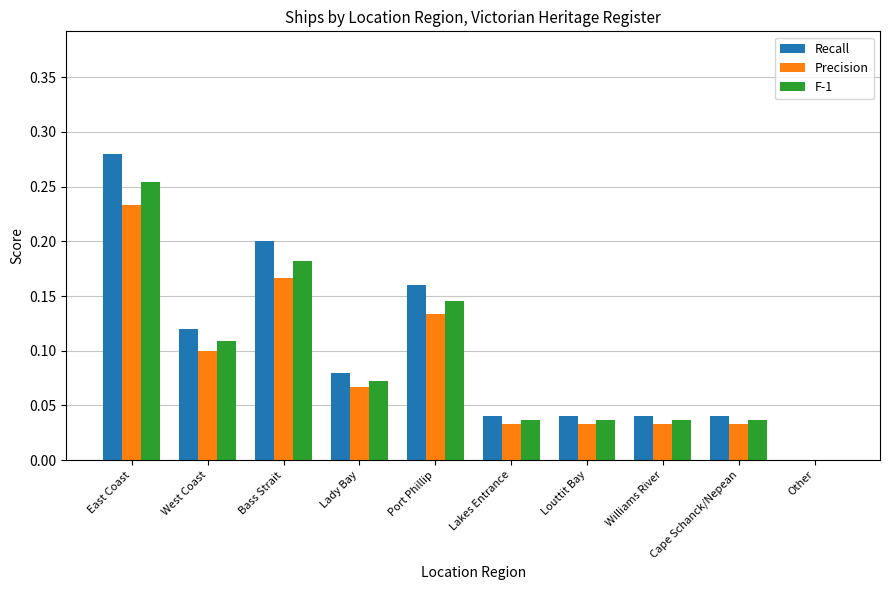

How many groups of bars are there?

10